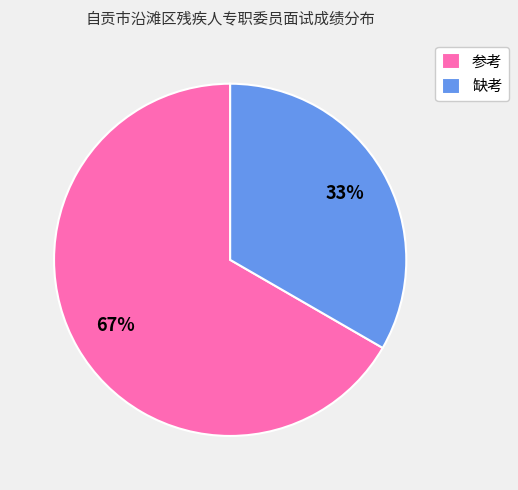

Is it true that 参考 is 67% of the pie?

True